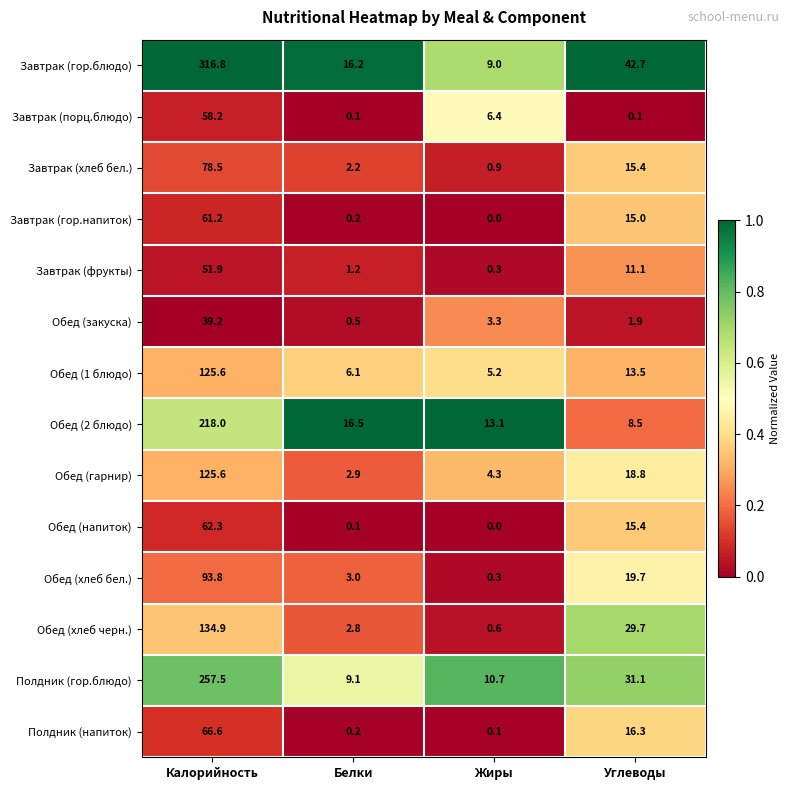

Which series has the largest total across all categories?

Завтрак (гор.блюдо)